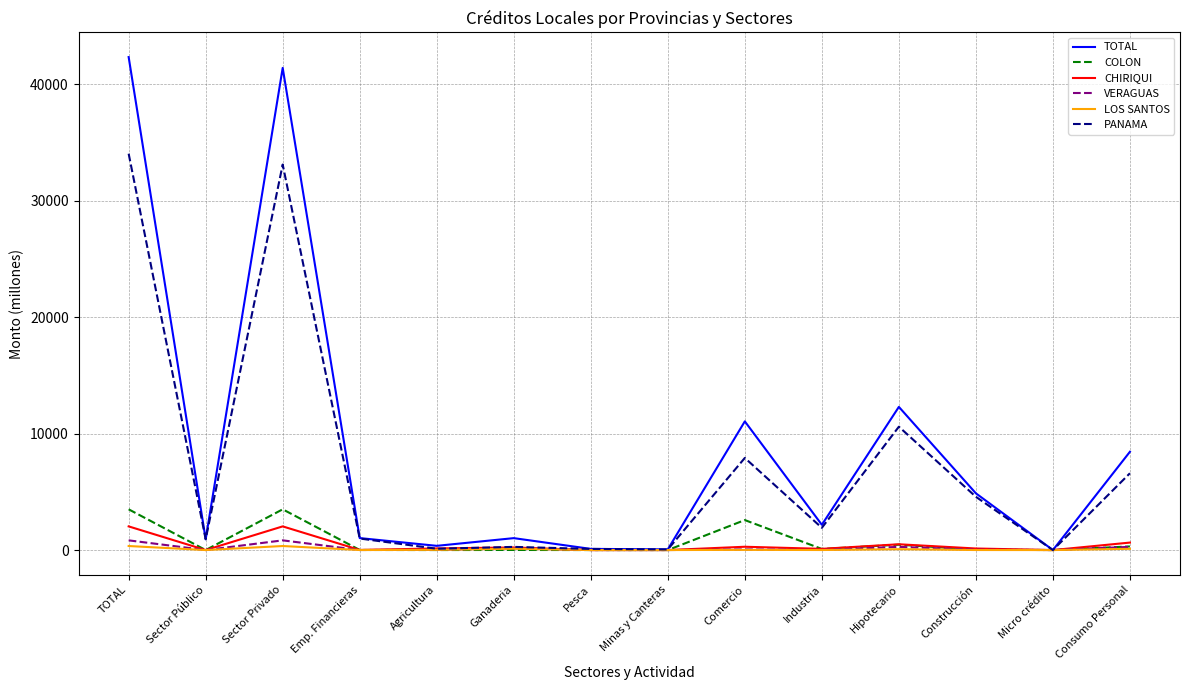

Is the value of PANAMA at Consumo Personal greater than the value of TOTAL at TOTAL?

No